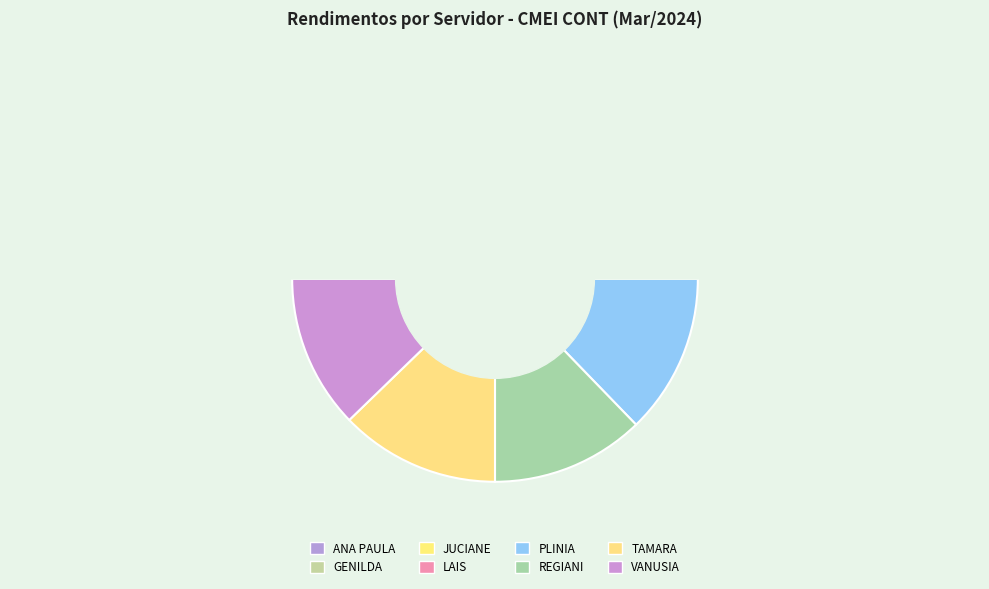

Count the number of slices in the pie.

8